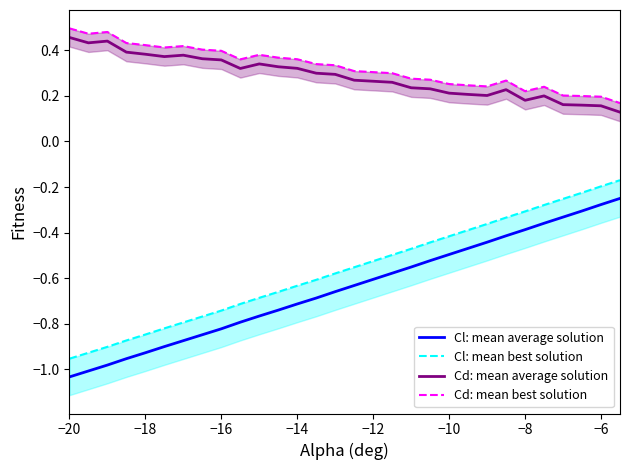

List the series in order of their peak value, highest first.

Cd: mean best solution, Cd: mean average solution, Cl: mean best solution, Cl: mean average solution